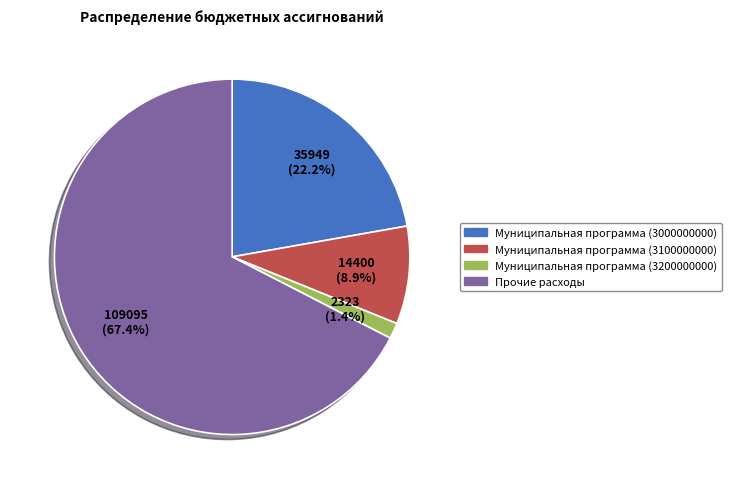

Is there any slice that represents more than half of the pie?

Yes